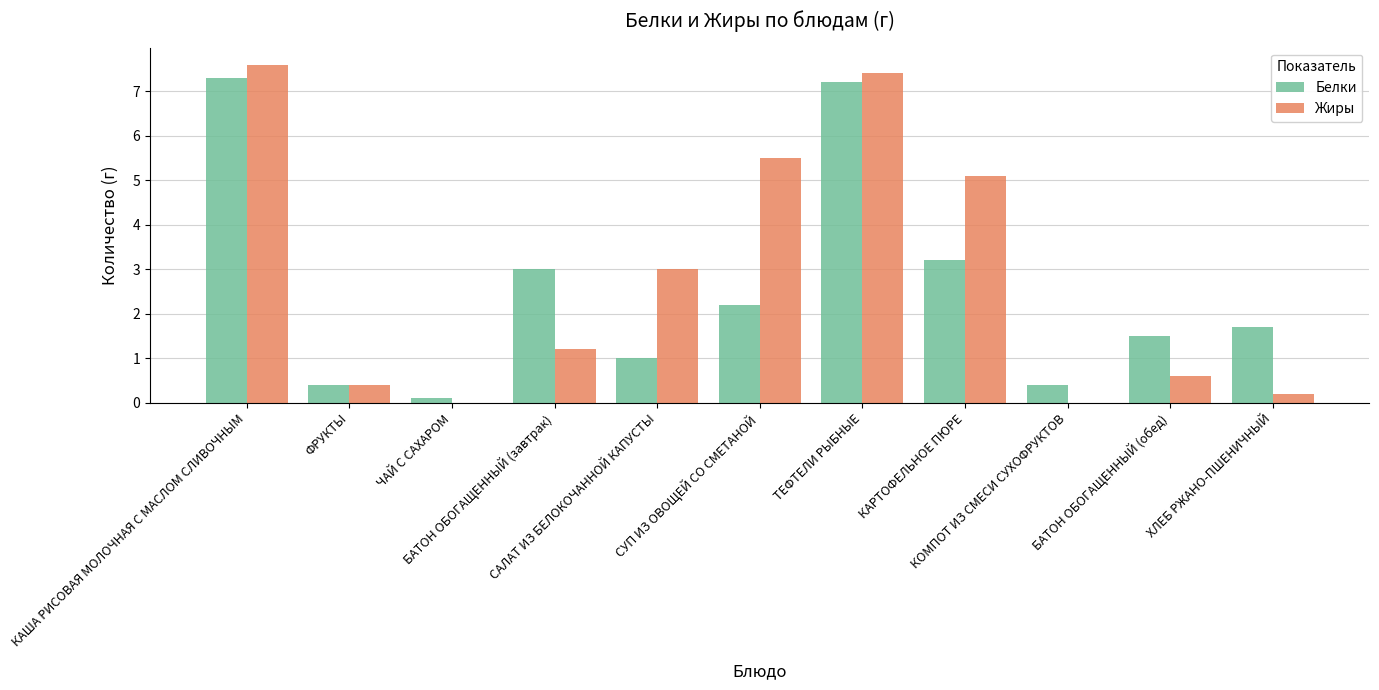

What is the sum of all Белки values?

28.0